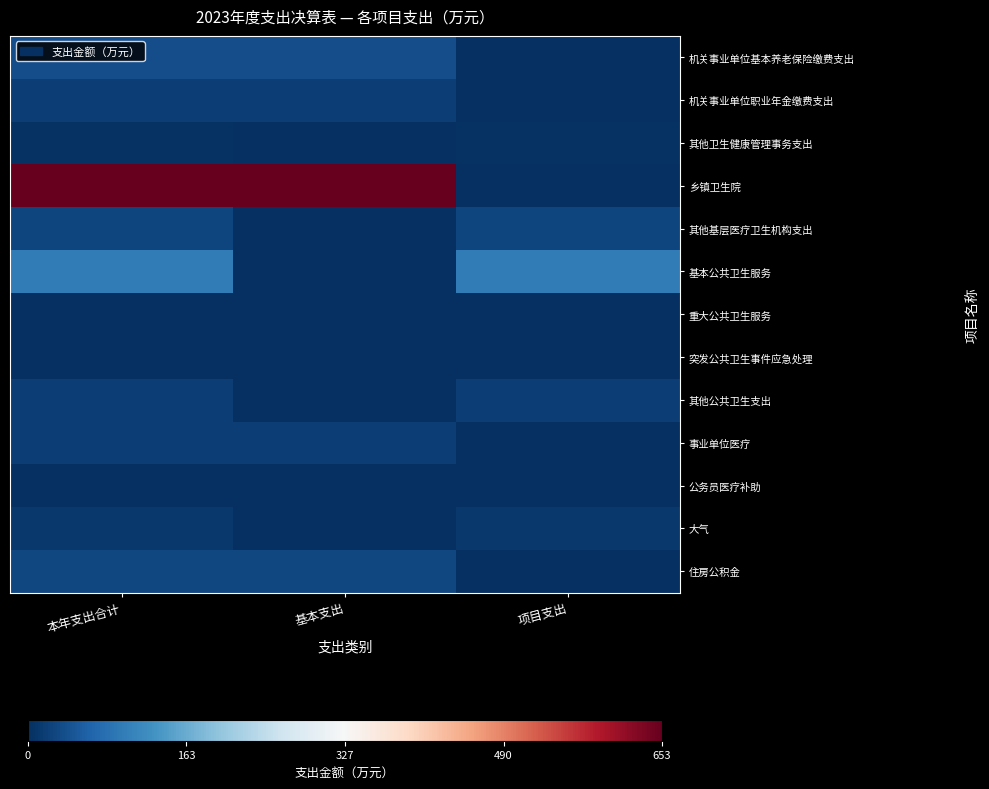

Reading left to right, what are all the values shown in this chart?

机关事业单位基本养老保险缴费支出: 本年支出合计=36.4	基本支出=36.4	项目支出=0.0
机关事业单位职业年金缴费支出: 本年支出合计=18.2	基本支出=18.2	项目支出=0.0
其他卫生健康管理事务支出: 本年支出合计=3.6	基本支出=0.0	项目支出=3.6
乡镇卫生院: 本年支出合计=653.5	基本支出=653.1	项目支出=0.4
其他基层医疗卫生机构支出: 本年支出合计=27.1	基本支出=0.0	项目支出=27.1
基本公共卫生服务: 本年支出合计=98.8	基本支出=0.0	项目支出=98.8
重大公共卫生服务: 本年支出合计=1.8	基本支出=0.0	项目支出=1.8
突发公共卫生事件应急处理: 本年支出合计=0.3	基本支出=0.0	项目支出=0.3
其他公共卫生支出: 本年支出合计=18.8	基本支出=0.0	项目支出=18.8
事业单位医疗: 本年支出合计=18.2	基本支出=18.2	项目支出=0.0
公务员医疗补助: 本年支出合计=1.1	基本支出=1.1	项目支出=0.0
大气: 本年支出合计=10.8	基本支出=0.0	项目支出=10.8
住房公积金: 本年支出合计=28.2	基本支出=28.2	项目支出=0.0